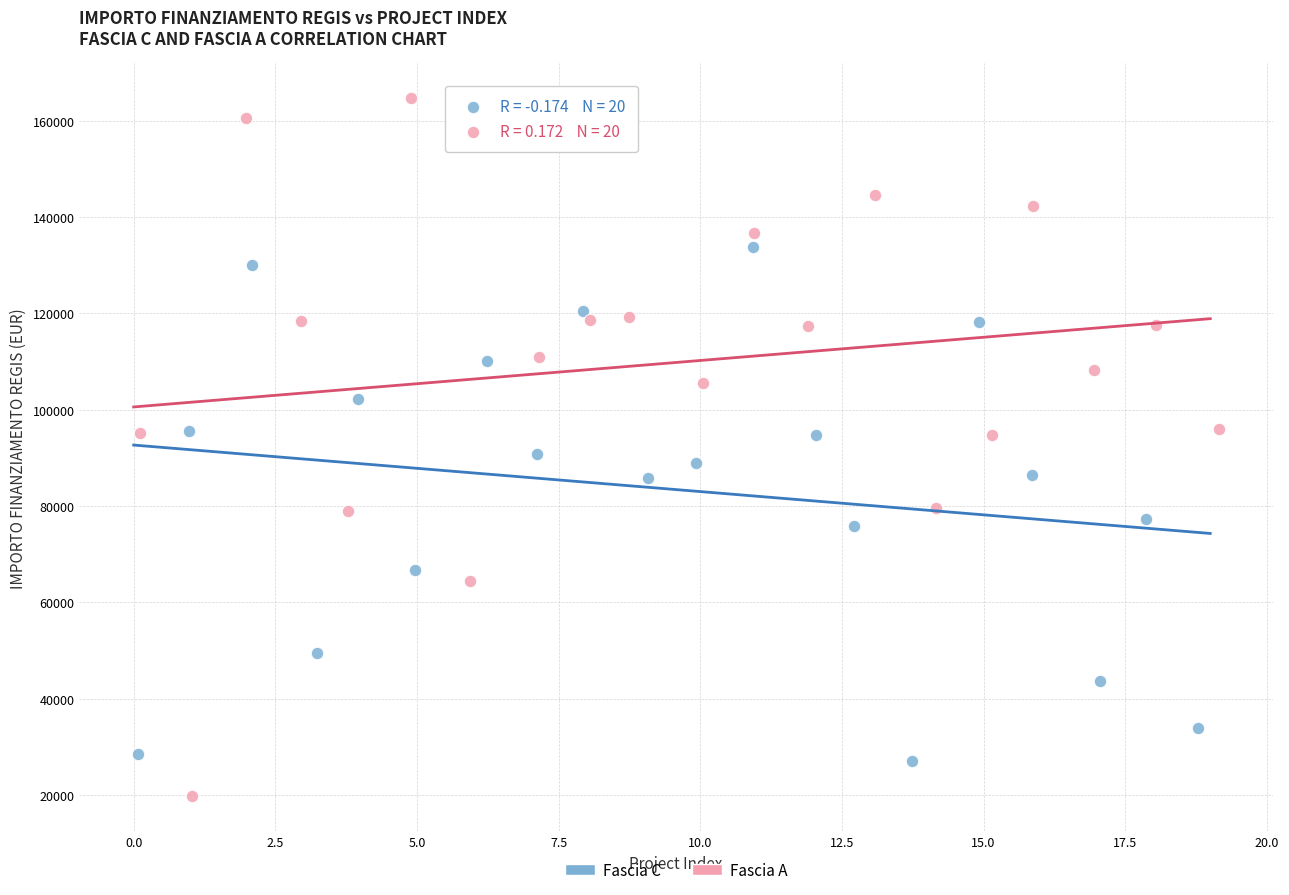

Which series reaches the minimum Y coordinate?

Fascia A